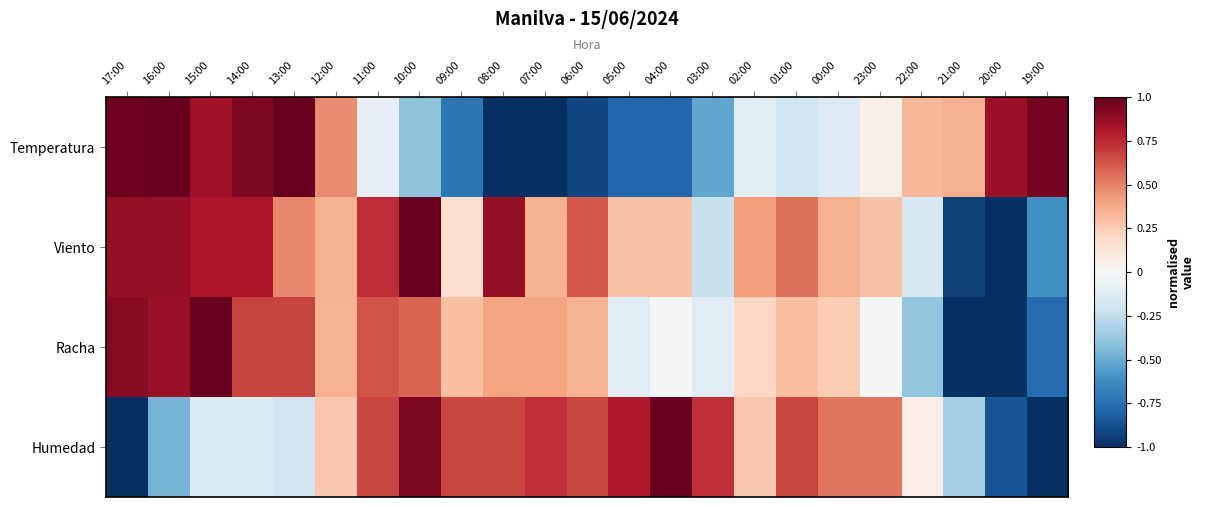

Reading right to left, list all the values displayed in this chart.

Temperatura: 19:00=1.0	20:00=0.9	21:00=0.4	22:00=0.3	23:00=0.1	00:00=-0.1	01:00=-0.2	02:00=-0.1	03:00=-0.5	04:00=-0.8	05:00=-0.8	06:00=-0.9	07:00=-1.0	08:00=-1.0	09:00=-0.7	10:00=-0.4	11:00=-0.1	12:00=0.5	13:00=1.0	14:00=0.9	15:00=0.8	16:00=1.0	17:00=1.0
Viento: 19:00=-0.6	20:00=-1.0	21:00=-0.9	22:00=-0.2	23:00=0.3	00:00=0.4	01:00=0.5	02:00=0.4	03:00=-0.2	04:00=0.3	05:00=0.3	06:00=0.6	07:00=0.4	08:00=0.9	09:00=0.2	10:00=1.0	11:00=0.7	12:00=0.4	13:00=0.5	14:00=0.8	15:00=0.8	16:00=0.9	17:00=0.9
Racha: 19:00=-0.8	20:00=-1.0	21:00=-1.0	22:00=-0.4	23:00=-0.0	00:00=0.3	01:00=0.3	02:00=0.2	03:00=-0.1	04:00=-0.0	05:00=-0.1	06:00=0.3	07:00=0.4	08:00=0.4	09:00=0.3	10:00=0.6	11:00=0.6	12:00=0.3	13:00=0.7	14:00=0.7	15:00=1.0	16:00=0.9	17:00=0.9
Humedad: 19:00=-1.0	20:00=-0.9	21:00=-0.3	22:00=0.1	23:00=0.5	00:00=0.5	01:00=0.7	02:00=0.3	03:00=0.7	04:00=1.0	05:00=0.8	06:00=0.7	07:00=0.7	08:00=0.7	09:00=0.7	10:00=0.9	11:00=0.7	12:00=0.3	13:00=-0.2	14:00=-0.1	15:00=-0.1	16:00=-0.5	17:00=-1.0